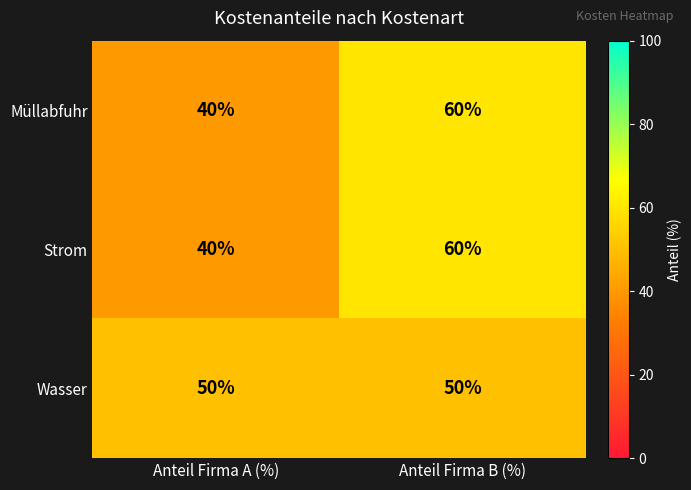

Reading right to left, extract all data points from this chart.

Müllabfuhr: Anteil Firma B (%)=60	Anteil Firma A (%)=40
Strom: Anteil Firma B (%)=60	Anteil Firma A (%)=40
Wasser: Anteil Firma B (%)=50	Anteil Firma A (%)=50